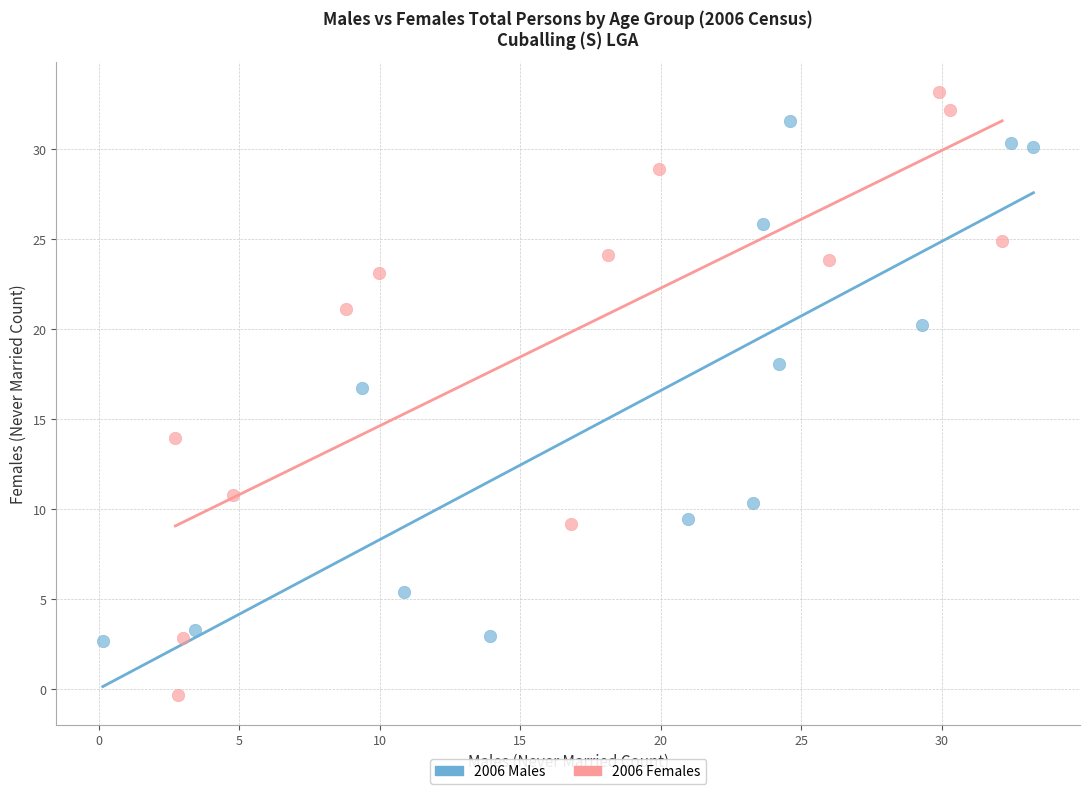

Which series contains the lowest Y value?

2006 Females